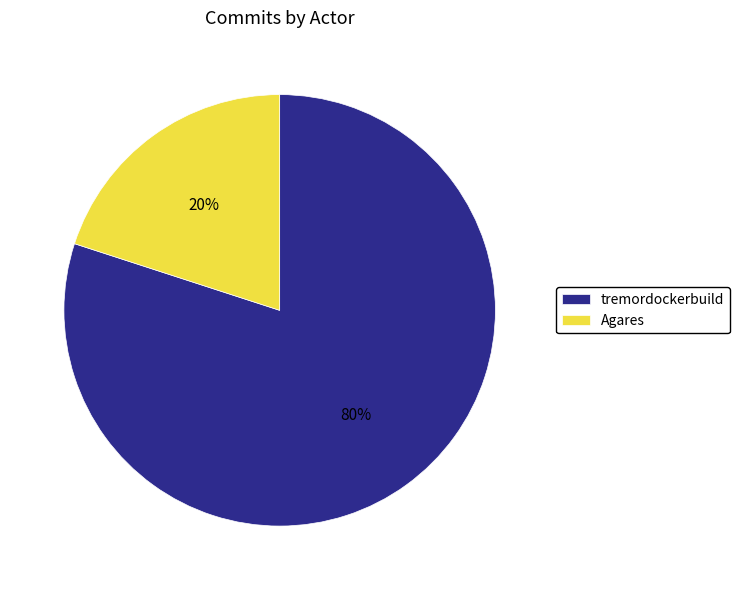

Is the sum of Agares and tremordockerbuild greater than half?

Yes